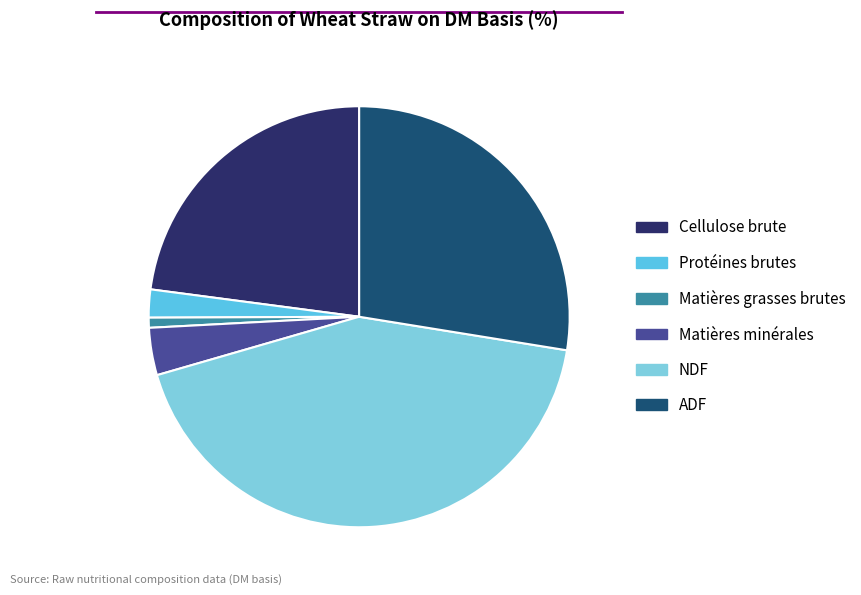

The Cellulose brute slice represents 23% of the pie. True or false?

True